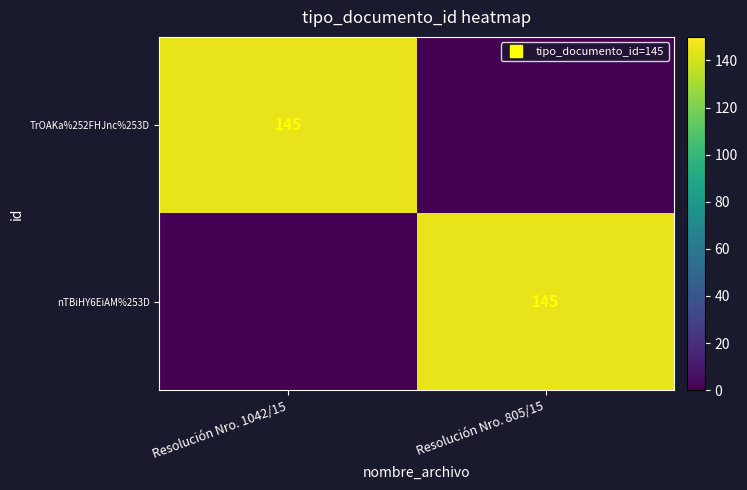

Is it true that nTBiHY6EiAM%253D equals 145 at Resolución Nro. 805/15?

True